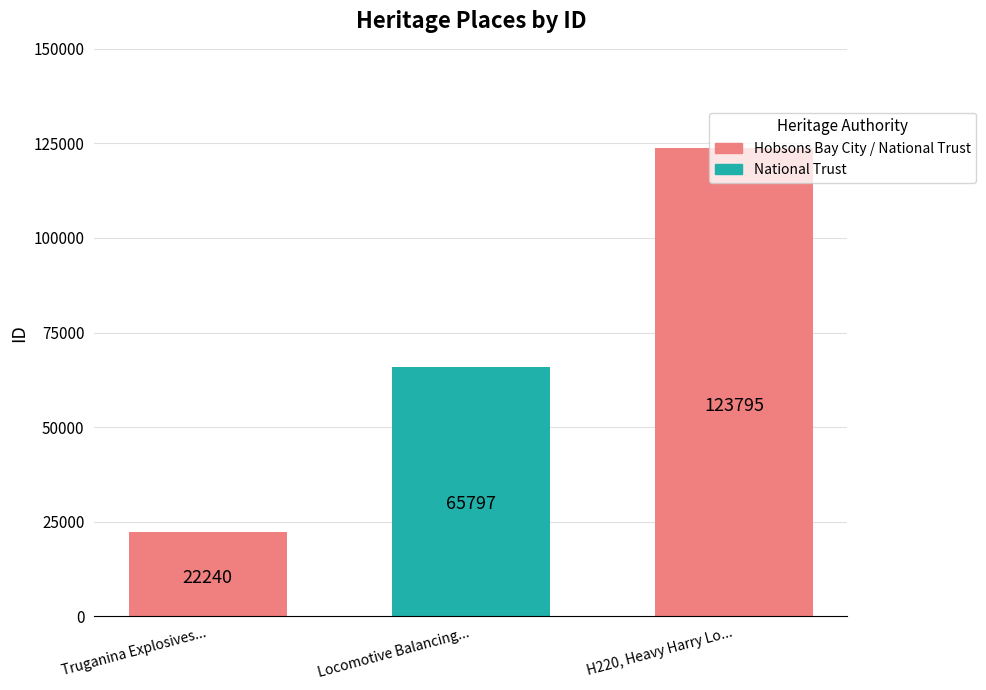

How many data points are less than 65797?

1